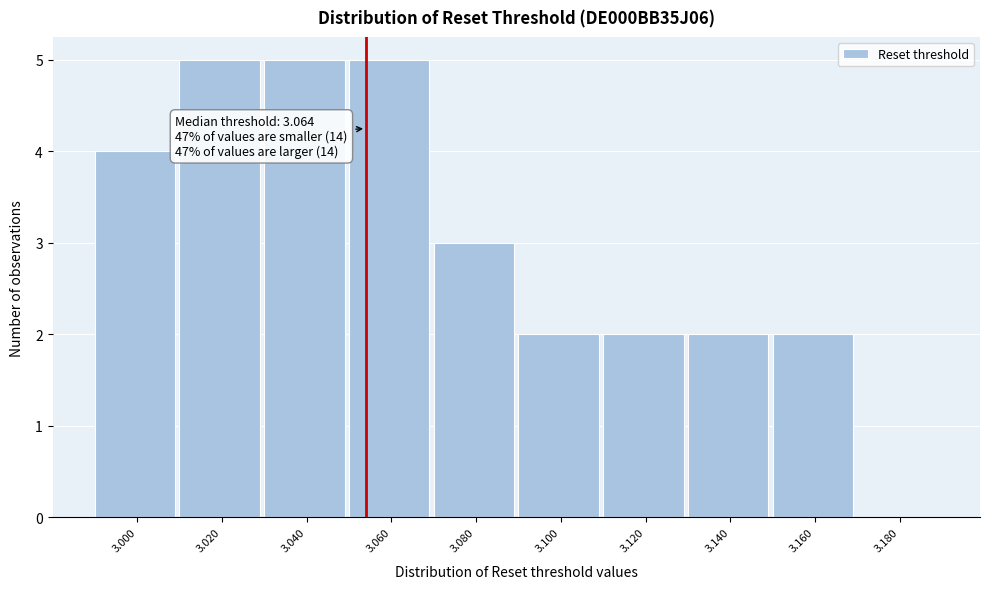

Reading right to left, list all the values displayed in this chart.

3.180=0	3.160=2	3.140=2	3.120=2	3.100=2	3.080=3	3.060=5	3.040=5	3.020=5	3.000=4